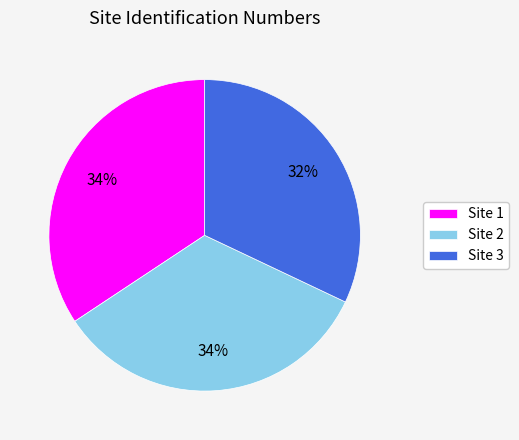

Between Site 3 and Site 1, which is larger?

Site 1